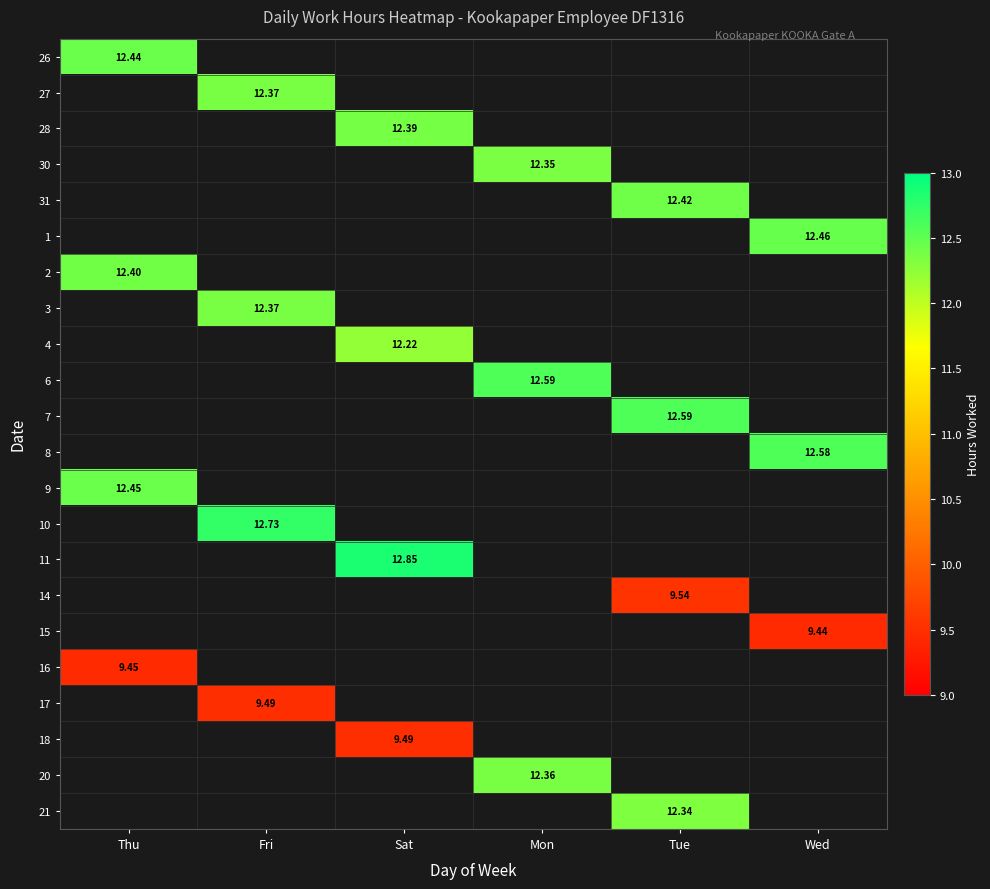

Which category has the lowest value across all series?

Wed